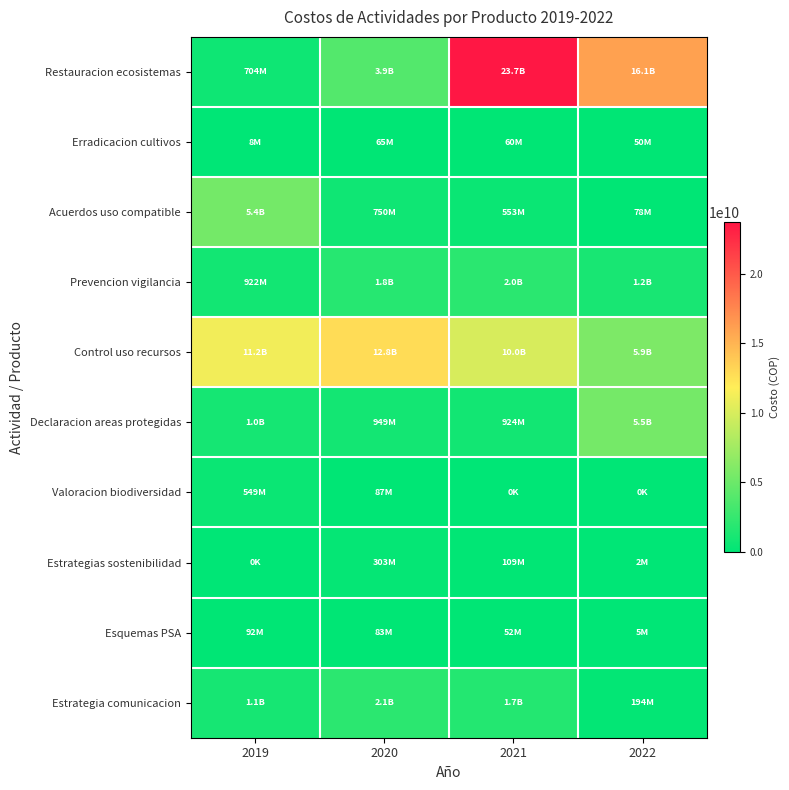

Reading left to right, what are all the values shown in this chart?

Restauracion ecosistemas: 2019=704187192	2020=3899103002	2021=23663741237	2022=16053175578
Erradicacion cultivos: 2019=8498995	2020=64604678	2021=60069834	2022=50000000
Acuerdos uso compatible: 2019=5448002737	2020=749784009	2021=552648431	2022=78446358
Prevencion vigilancia: 2019=922452117	2020=1816359379	2021=1991035487	2022=1163928667
Control uso recursos: 2019=11249518302	2020=12762198476	2021=10025227306	2022=5860593408
Declaracion areas protegidas: 2019=1042476029	2020=949331097	2021=923581334	2022=5498998720
Valoracion biodiversidad: 2019=548810922	2020=87448996	2021=0	2022=0
Estrategias sostenibilidad: 2019=0	2020=302586212	2021=109369412	2022=2160225
Esquemas PSA: 2019=92127420	2020=82506087	2021=52025288	2022=4710982
Estrategia comunicacion: 2019=1106035087	2020=2057867708	2021=1666727719	2022=194186941